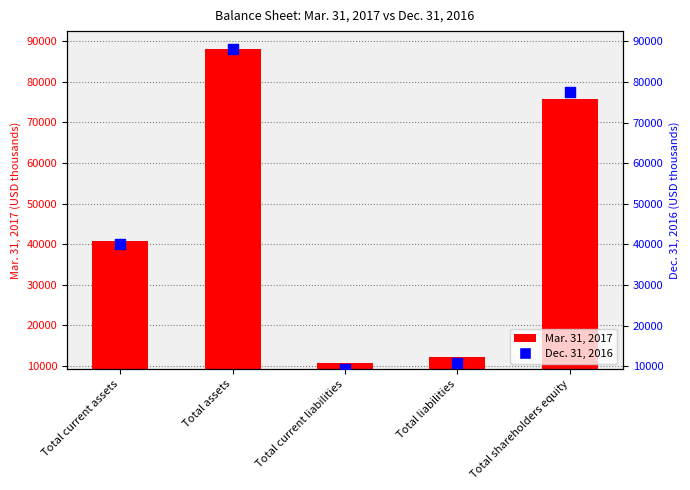

What is the change in value from Total current liabilities to Total liabilities?

+1354